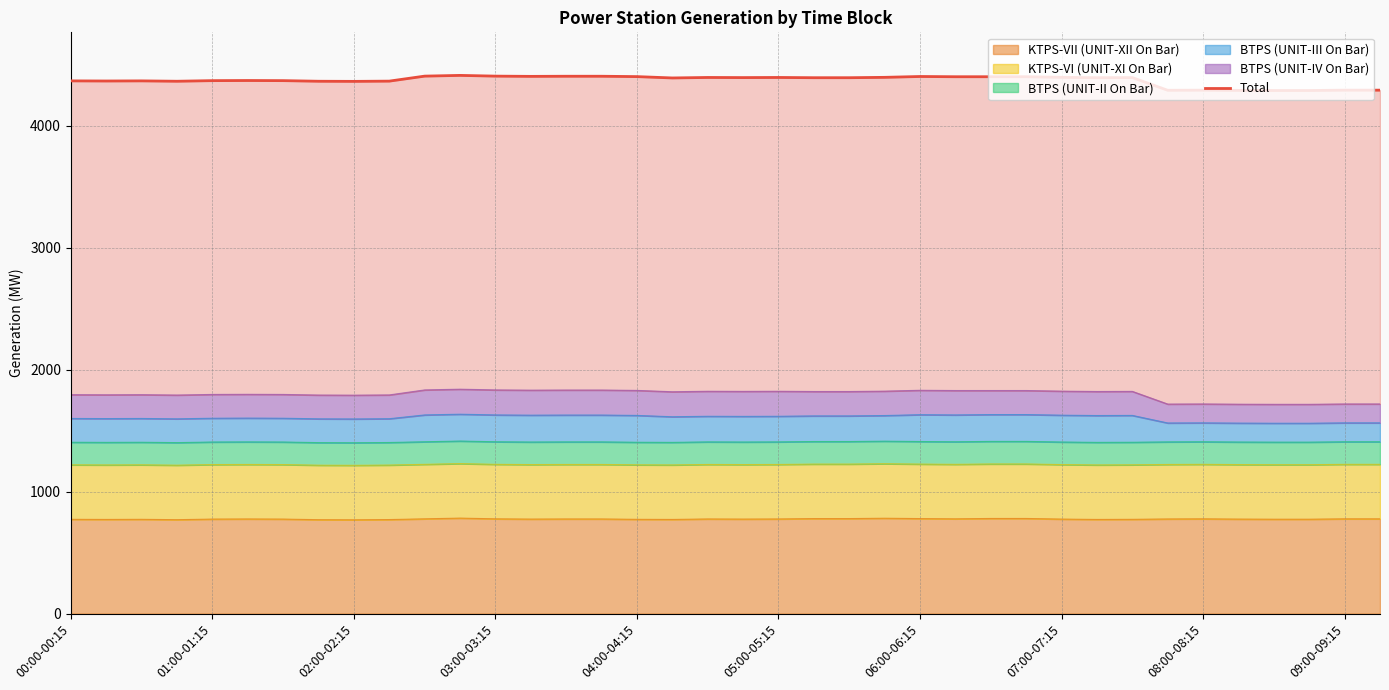

The value at 26 is 2657.1. True or false?

False